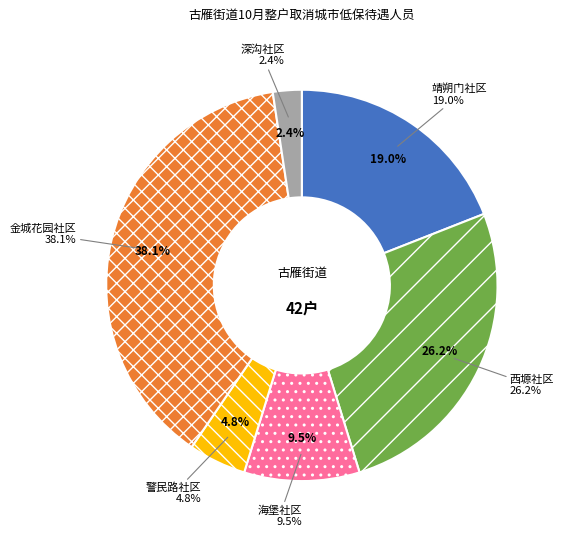

How many segments does this pie chart have?

6